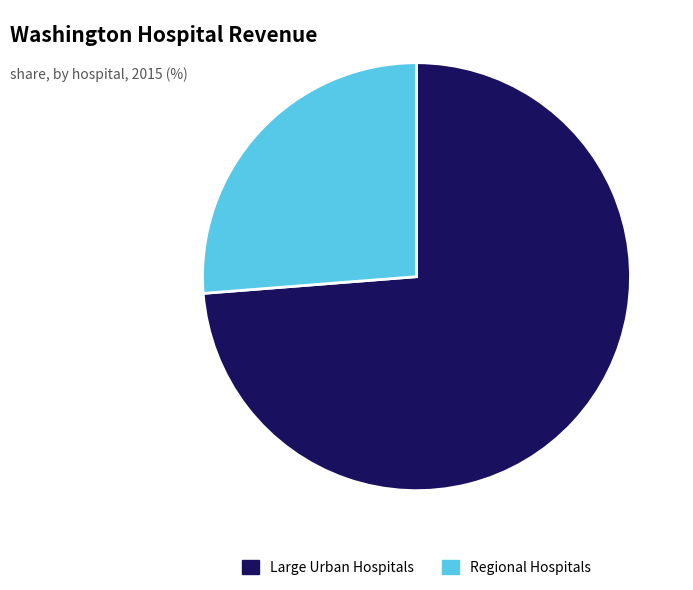

Does any single category account for the majority?

Yes